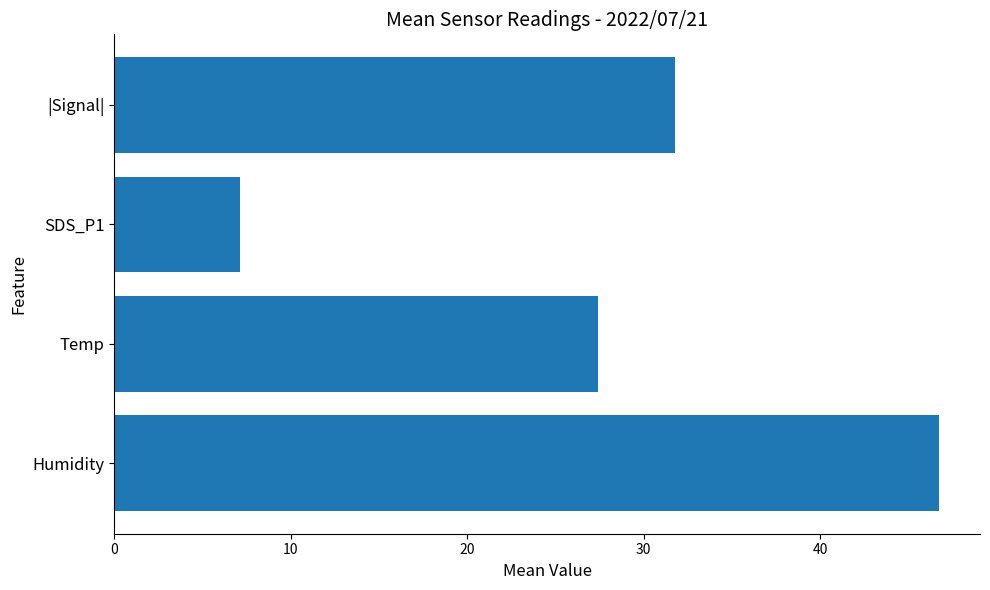

Are the bars grouped side by side (vs. stacked)?

No